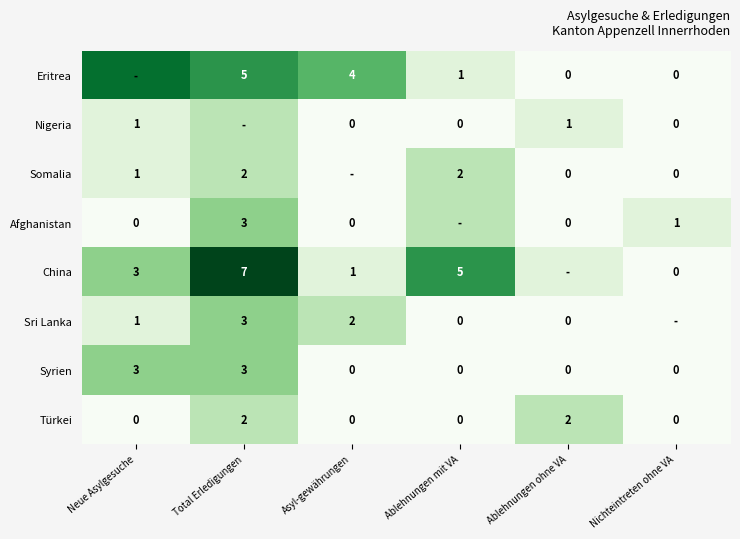

The value of Sri Lanka at Neue Asylgesuche is 1. True or false?

True